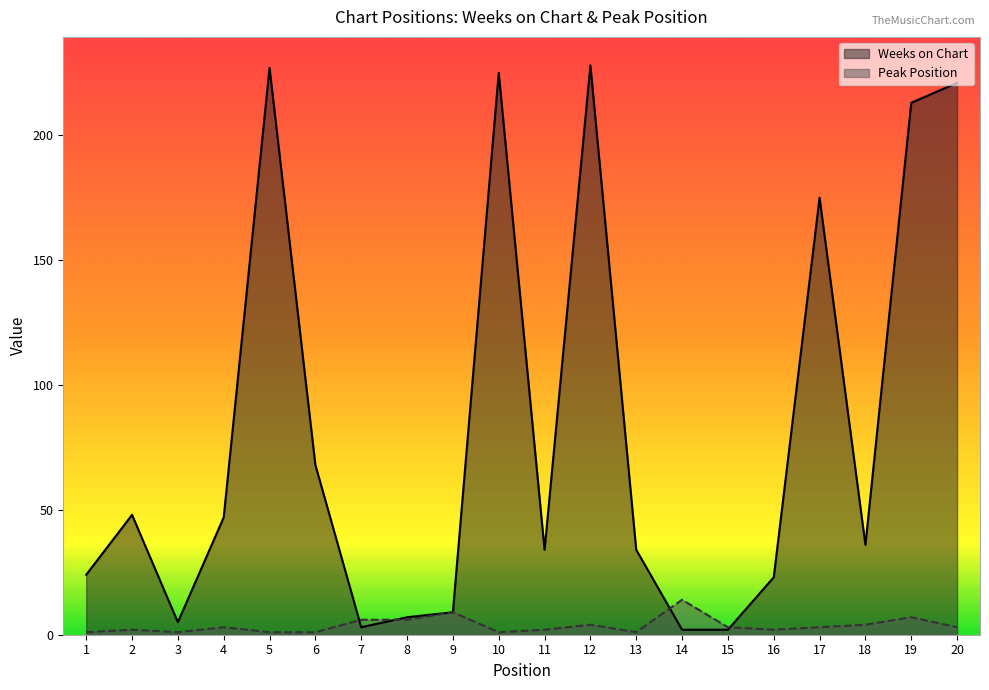

List the series in order of their peak value, lowest first.

Peak Position, Weeks on Chart